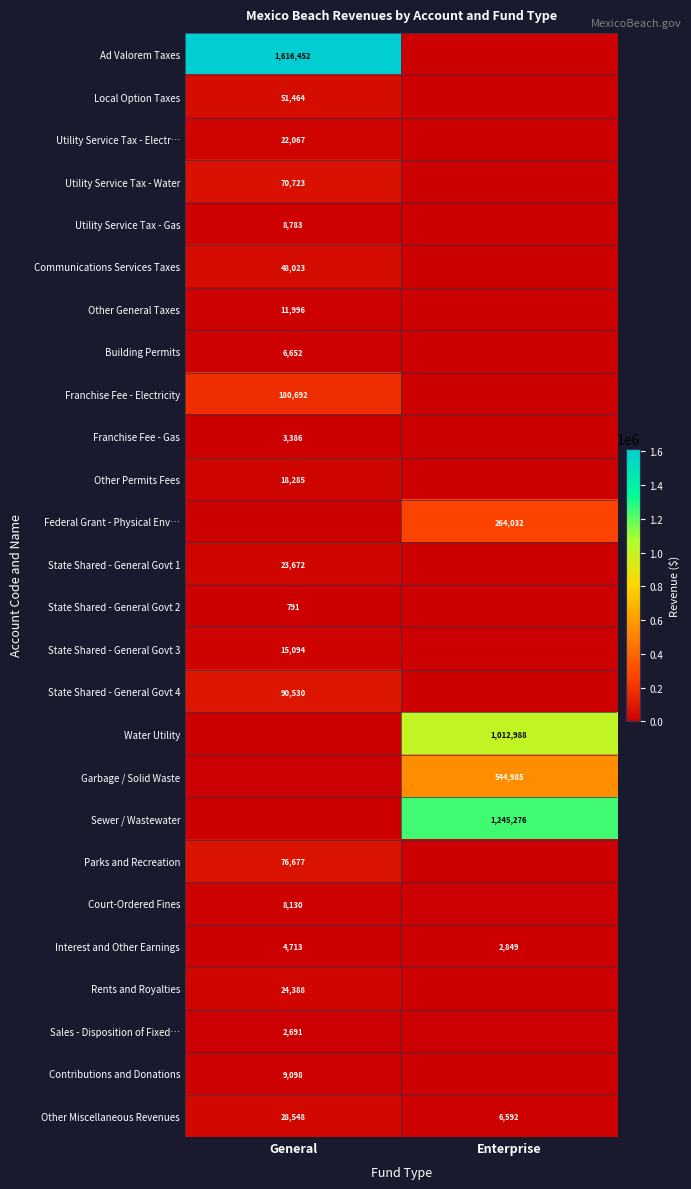

What is the sum of all Interest and Other Earnings values?

7562